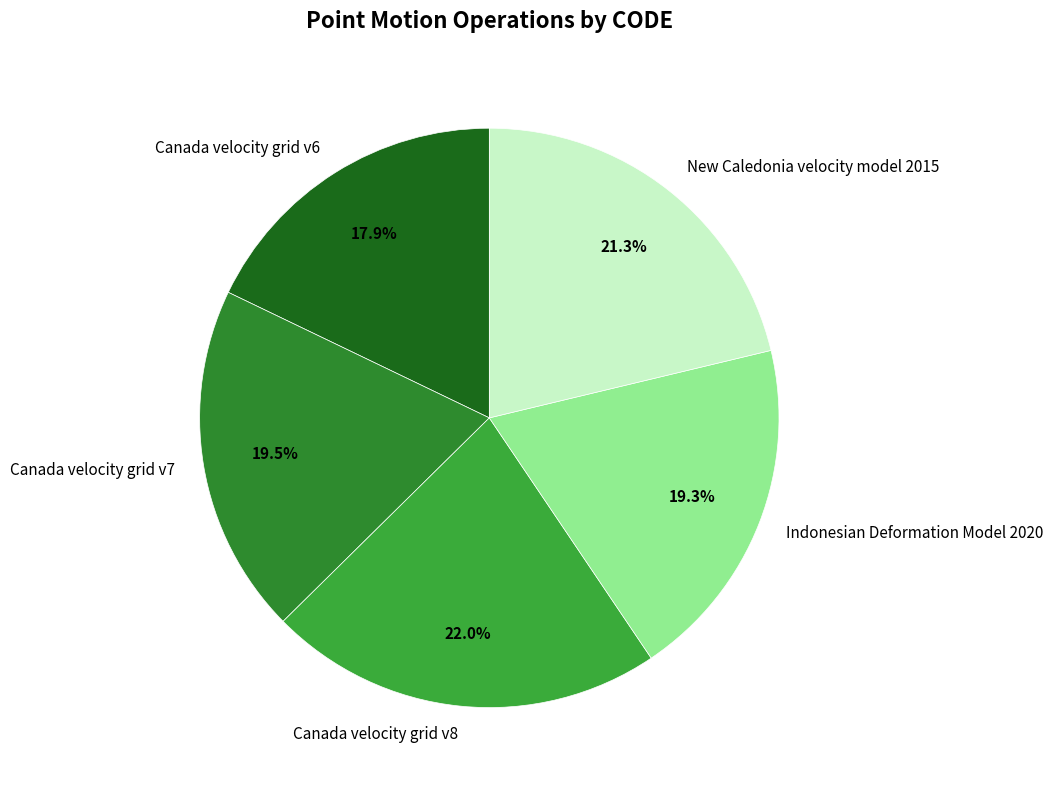

What is the largest slice in the pie chart?

Canada velocity grid v8